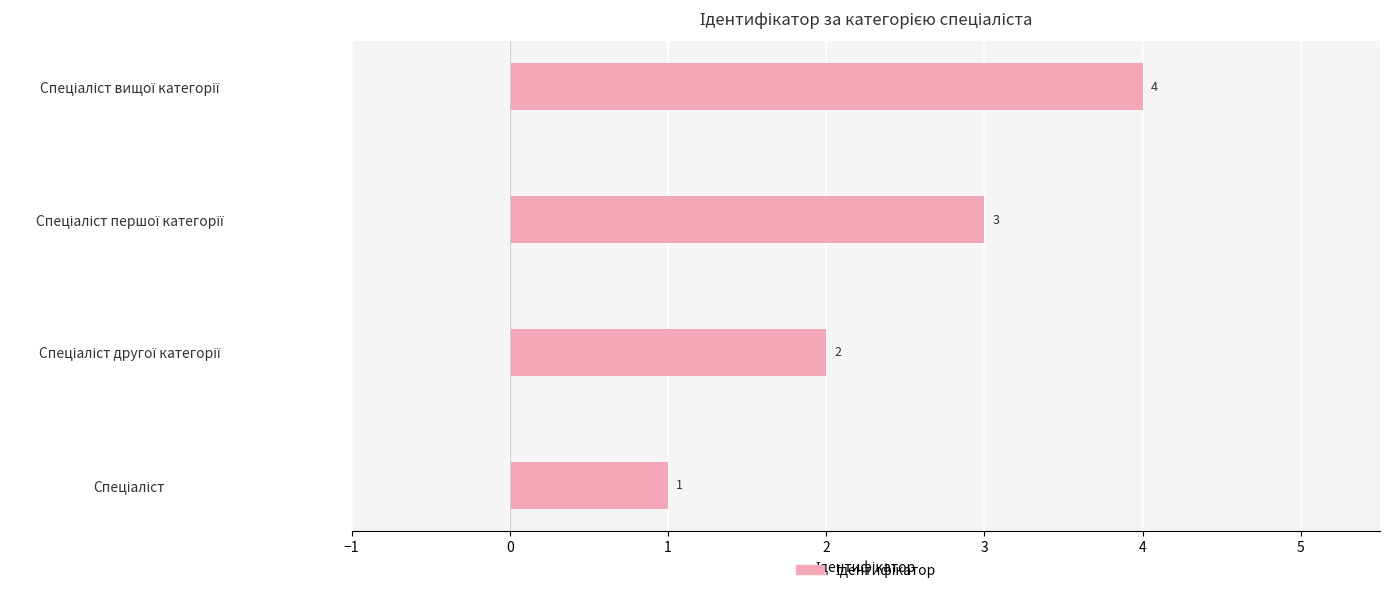

Count the values in the range 2 to 4.

3